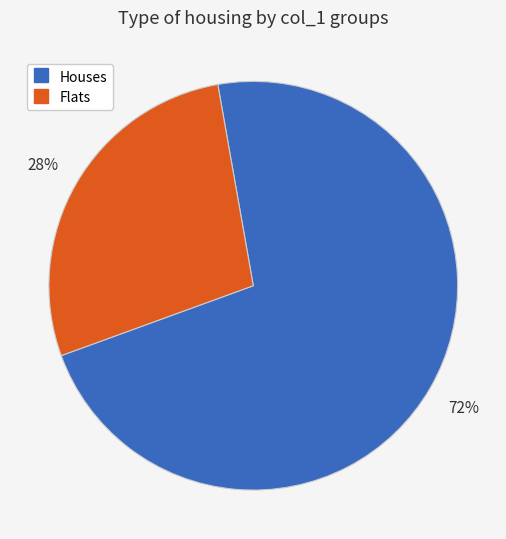

To the nearest percent, what is the difference between the largest and smallest slice percentages?

44%